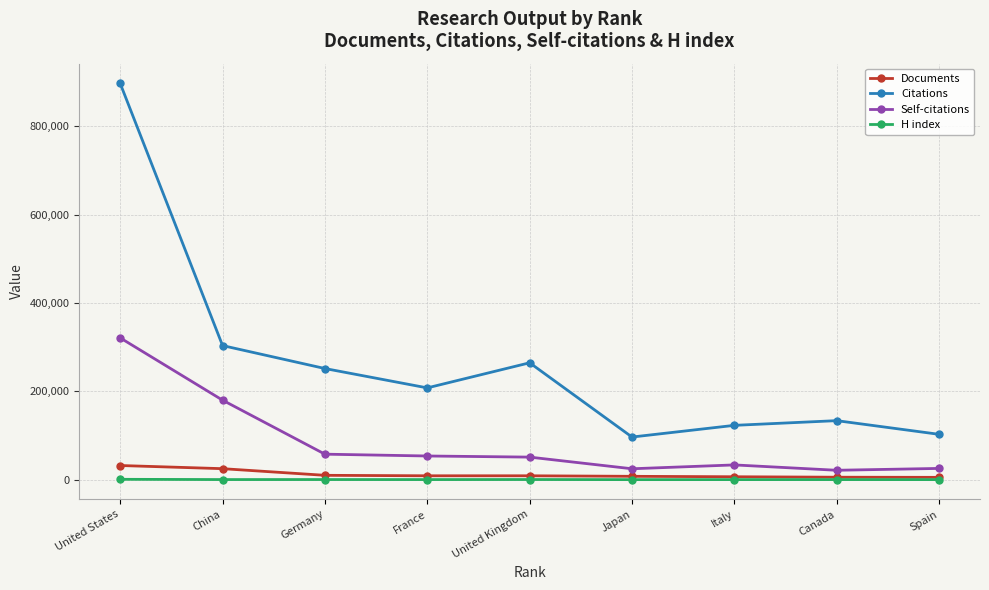

True or false: Citations and Documents cross at least once.

False